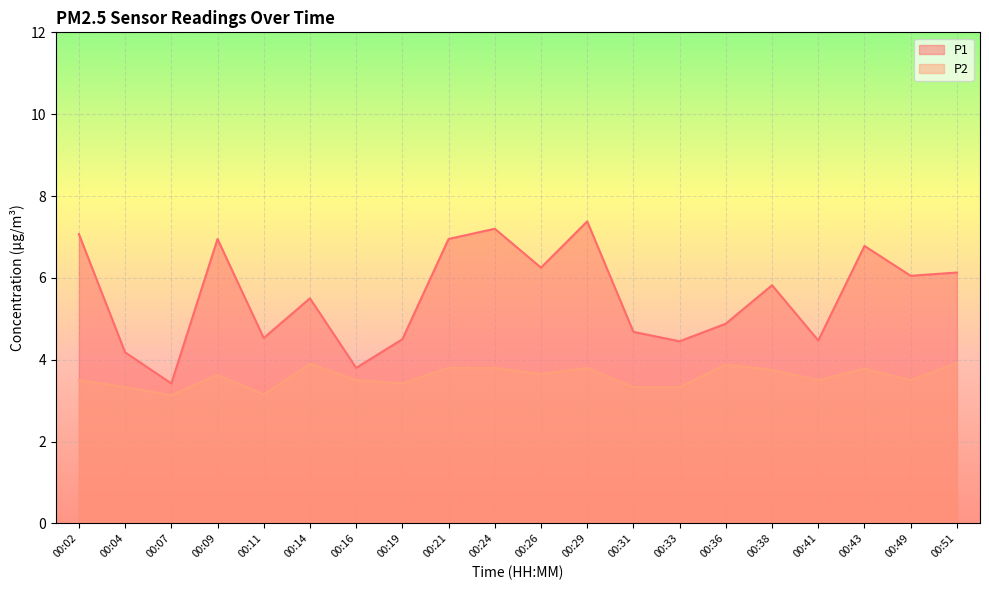

Is it true that P2 equals 5.4 at 00:31?

False